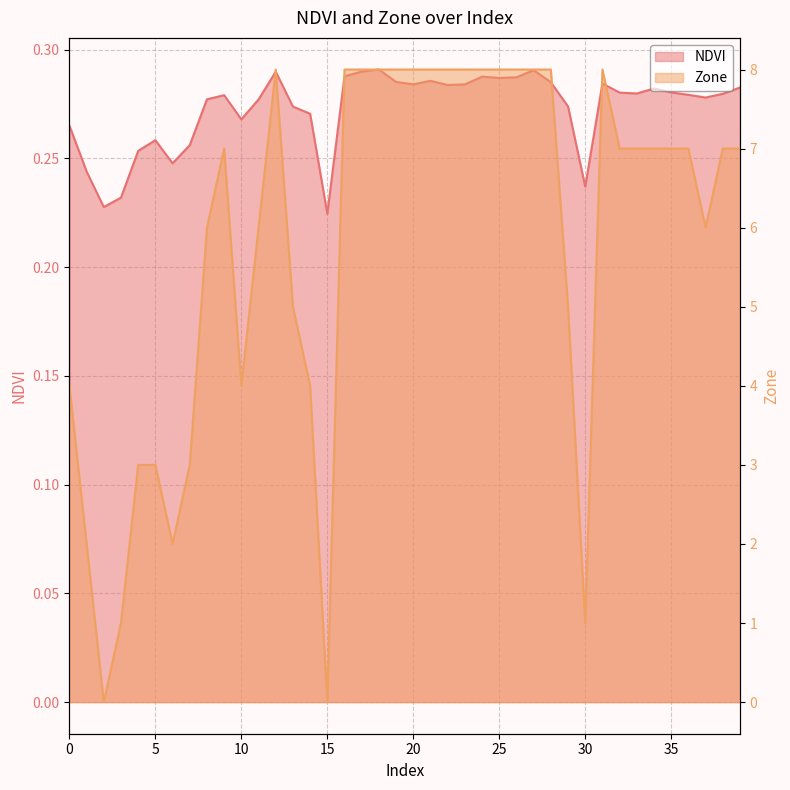

What is the total value across all series at 17?

8.3